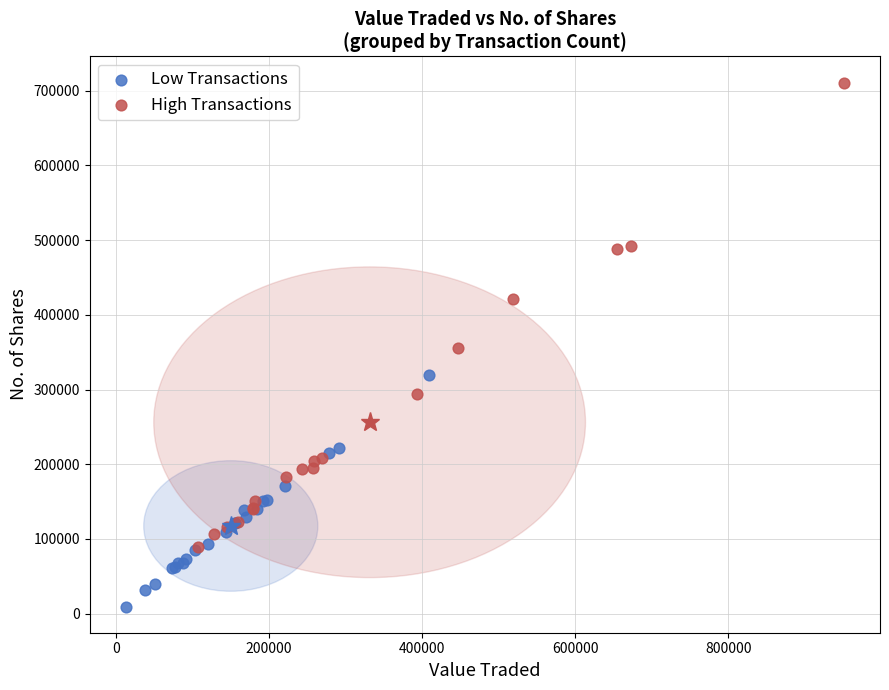

Which series reaches the maximum Y coordinate?

High Transactions